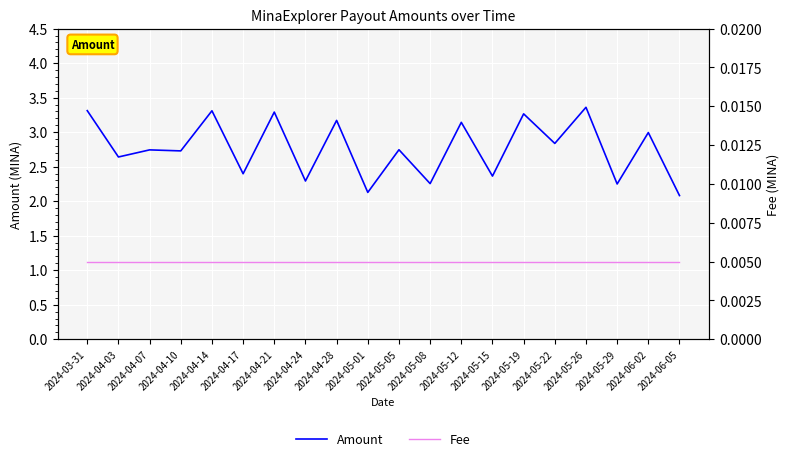

True or false: Fee has a value of 0.0 at 2024-04-28.

True